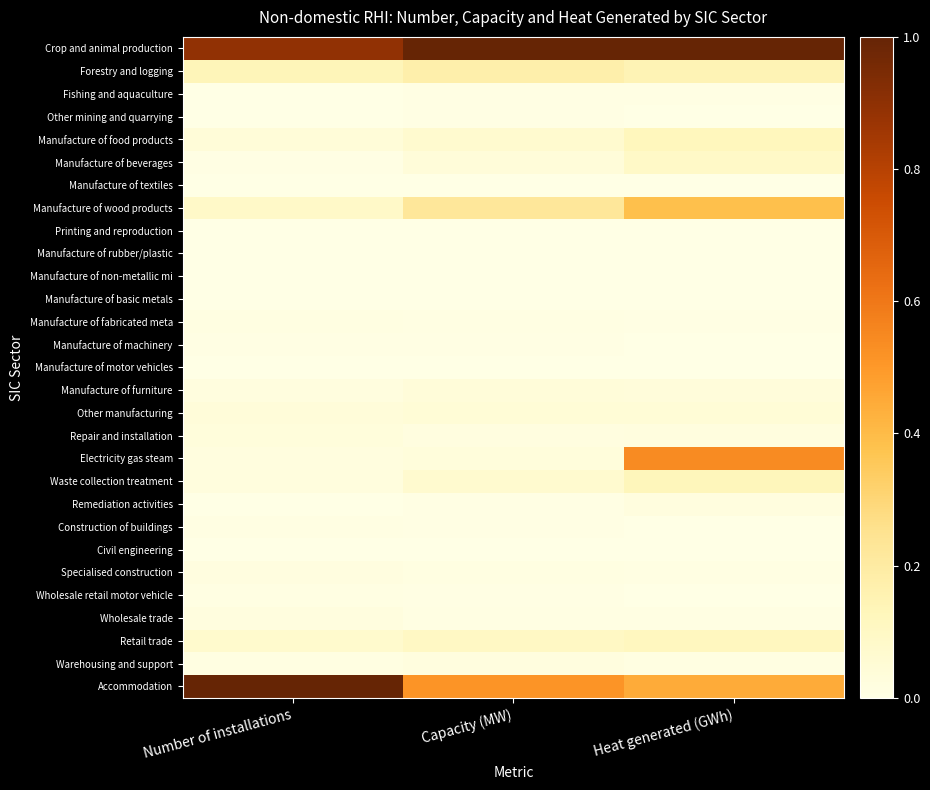

What is the total value across all series at Number of installations?

2.5